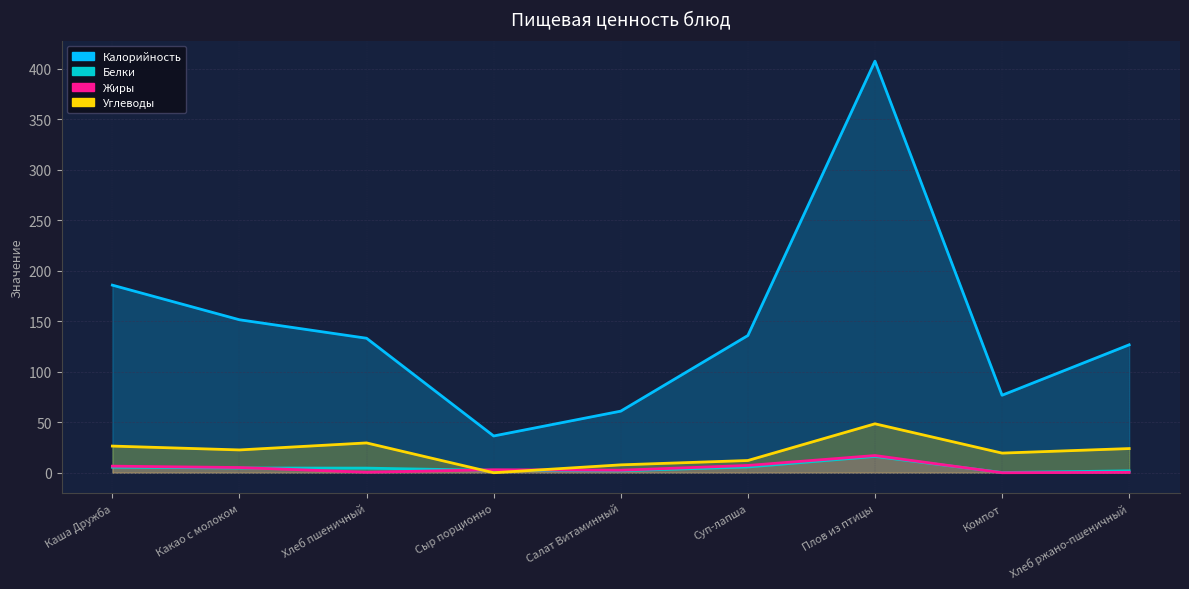

The Калорийность series shows 407.6 at Плов из птицы. True or false?

True